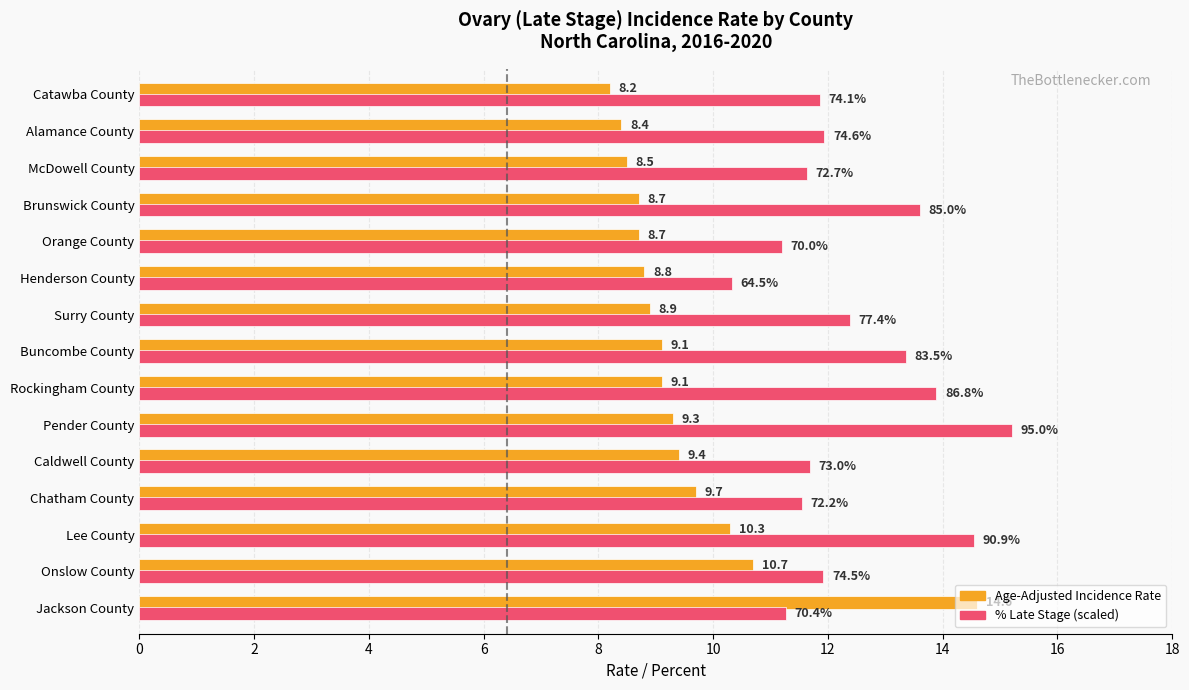

At which category is the sum across all series the highest?

Jackson County